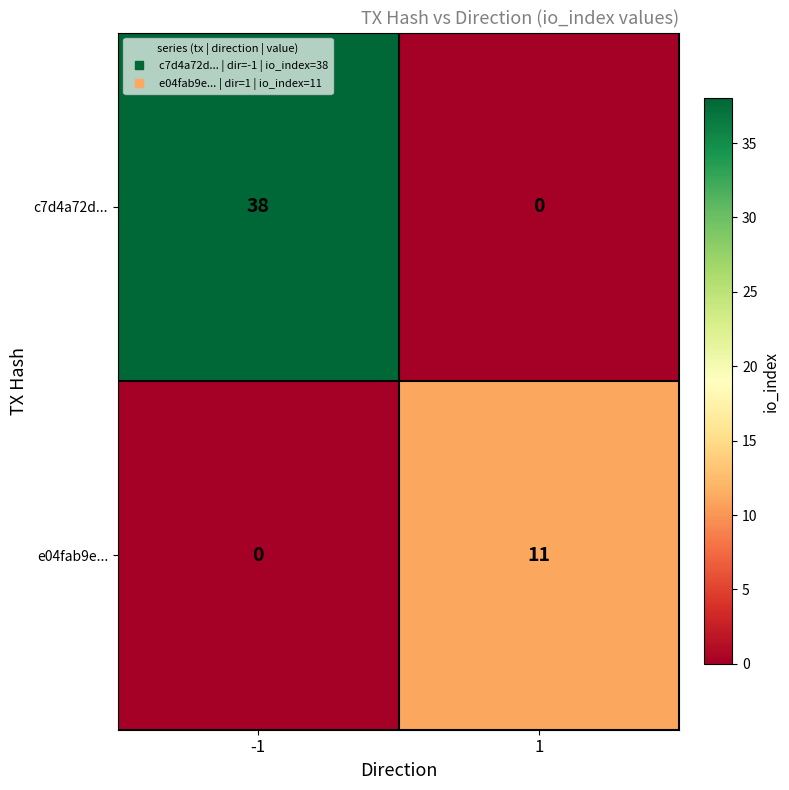

Reading right to left, what are all the values shown in this chart?

c7d4a72d...: 0	38
e04fab9e...: 11	0